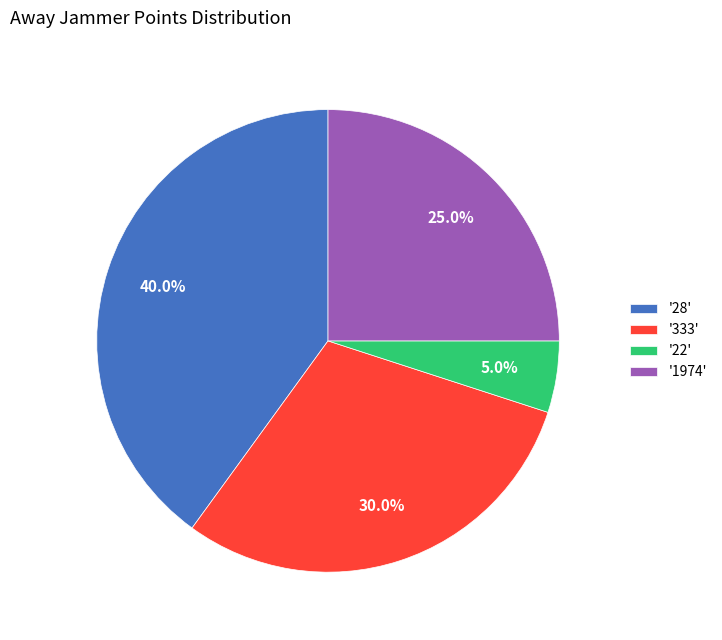

Between '333' and '1974', which is larger?

'333'